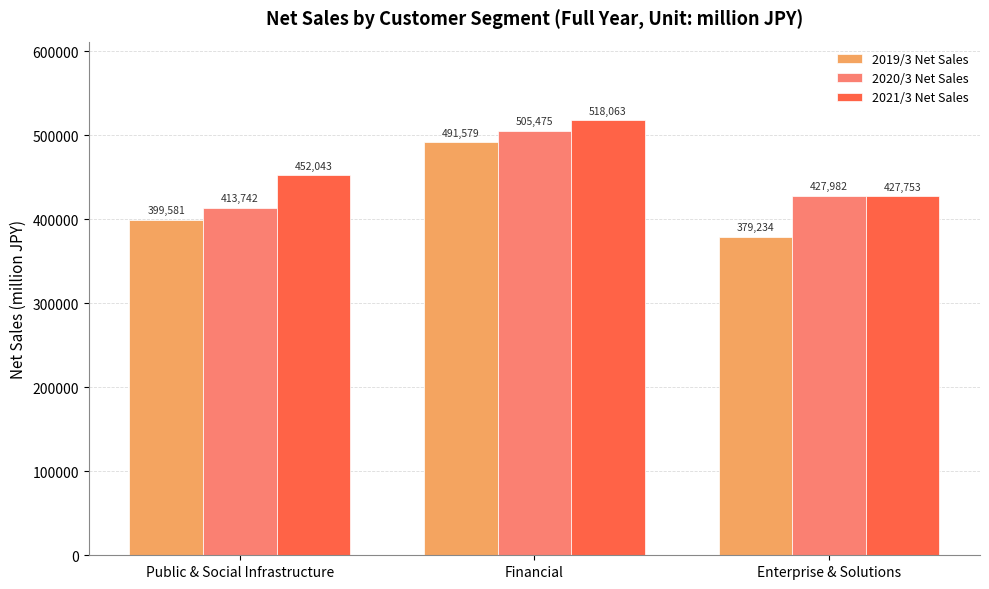

How many series are shown in this chart?

3